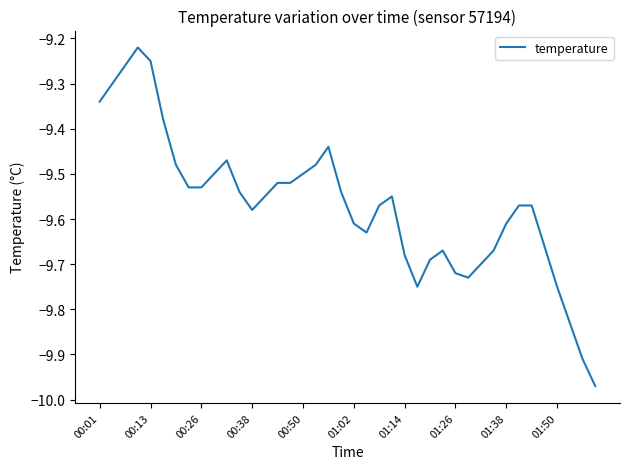

Is it true that the value at 00:50 is -2.0?

False